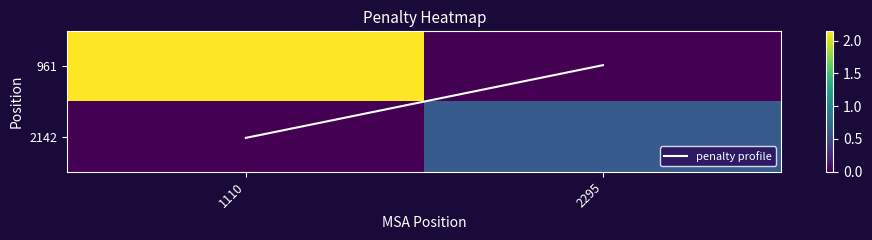

Between 2142 and 961, which is larger?

961